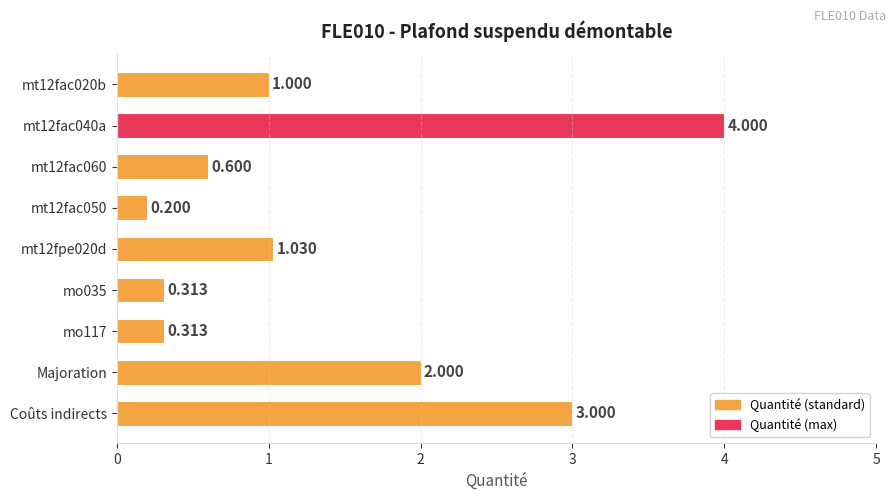

Between mo117 and Majoration, which is larger?

Majoration